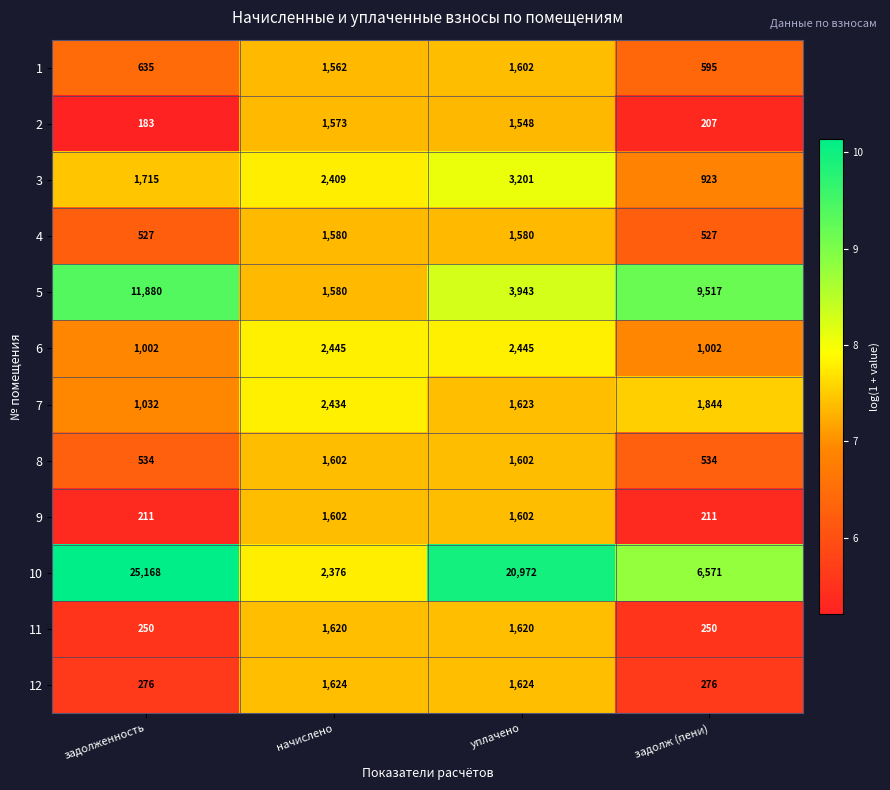

Read the 1 value at задолженность, to the nearest 10.

640